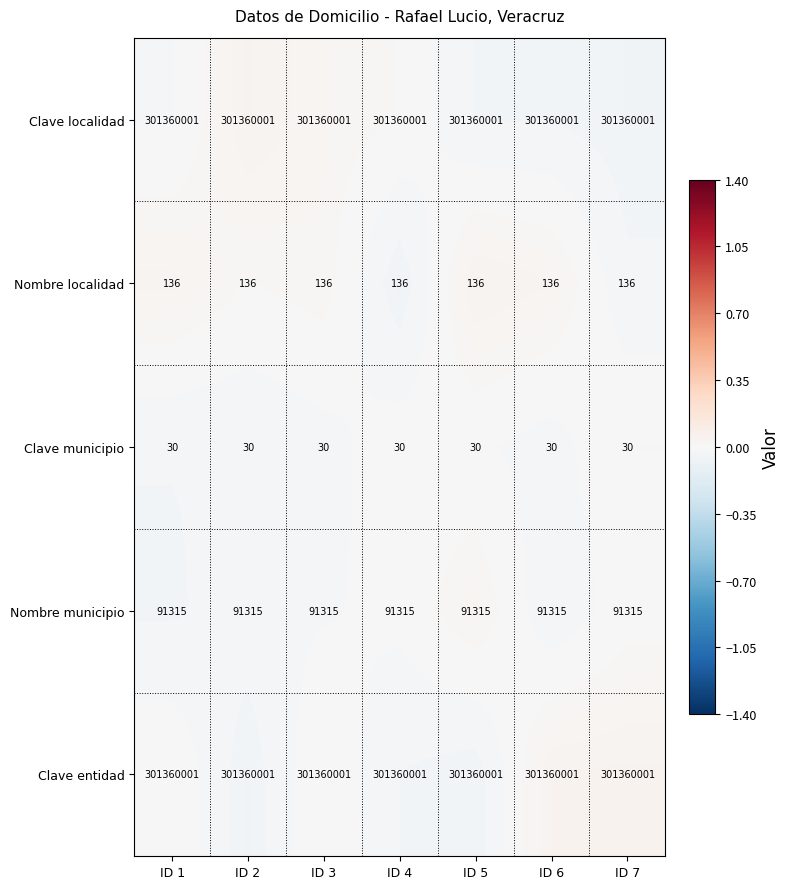

What is the spread (max minus min) of values at ID 3?

301359971